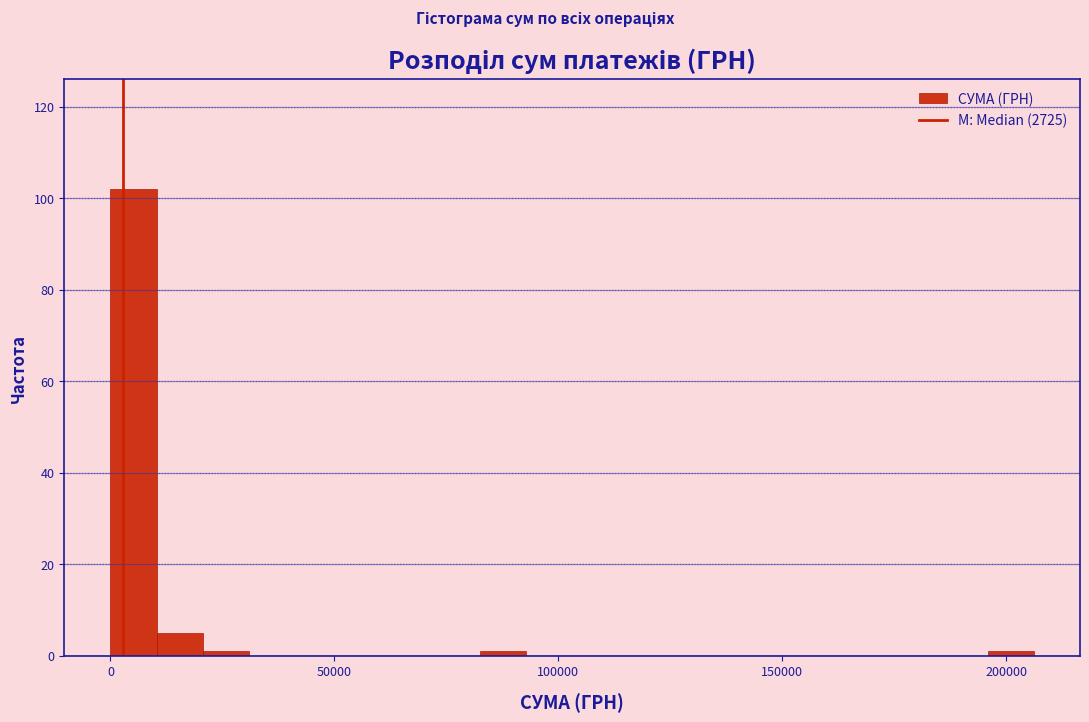

Around what value on the x-axis is the tallest bar? Give the approximate position of its centre, as read against the axis.

5000